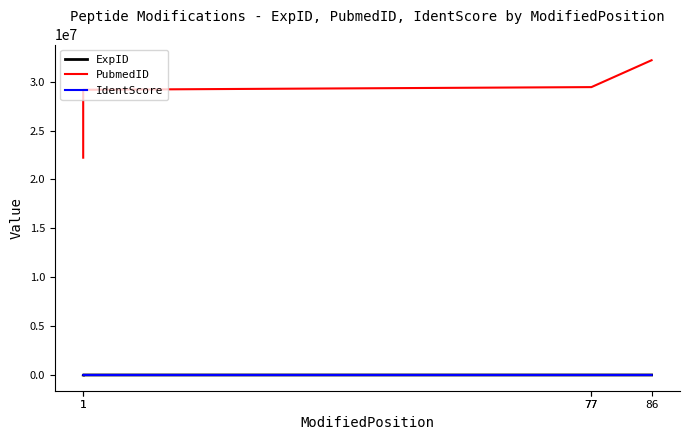

What is the difference between the maximum and minimum values in the ExpID series?

108.0